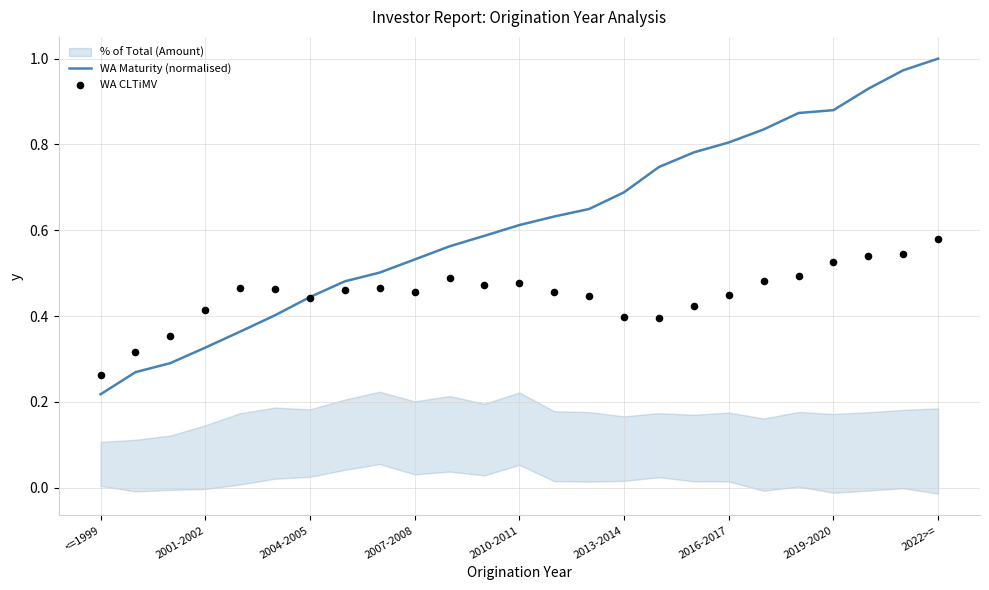

Which series has the largest Y range (max minus min)?

WA Maturity (normalised)